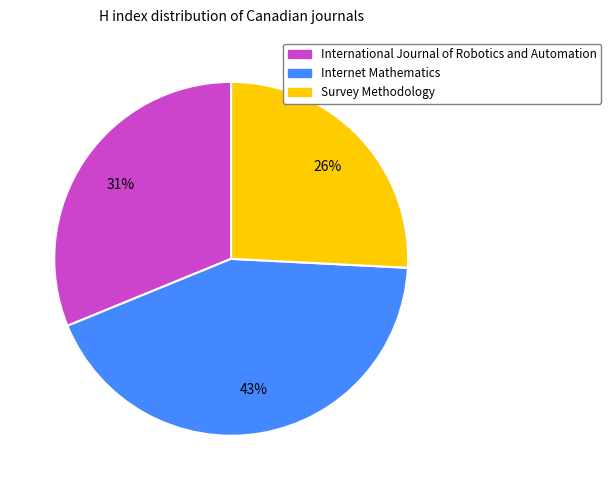

What is the ratio of the value at International Journal of Robotics and Automation to the value at Survey Methodology?

1.2